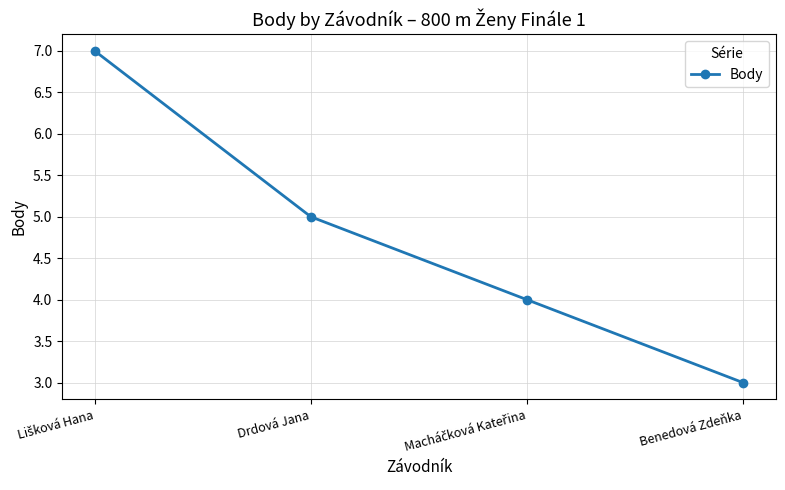

What is the sum of all values?

19